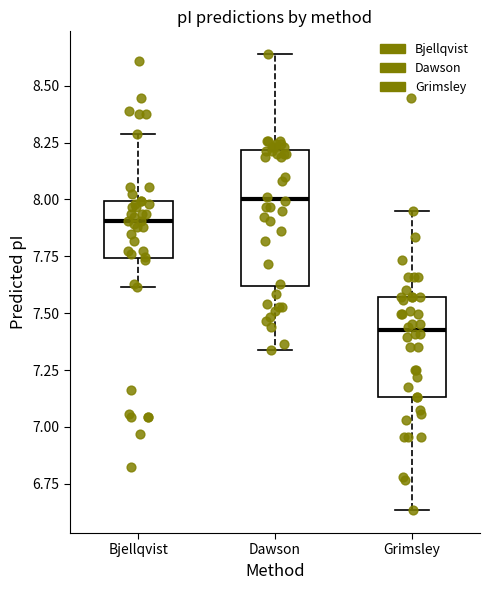

Where does the upper whisker of the box for Grimsley end on the y-axis? The values are not printed on the chart, so give them approximately, as read against the axis.

7.95